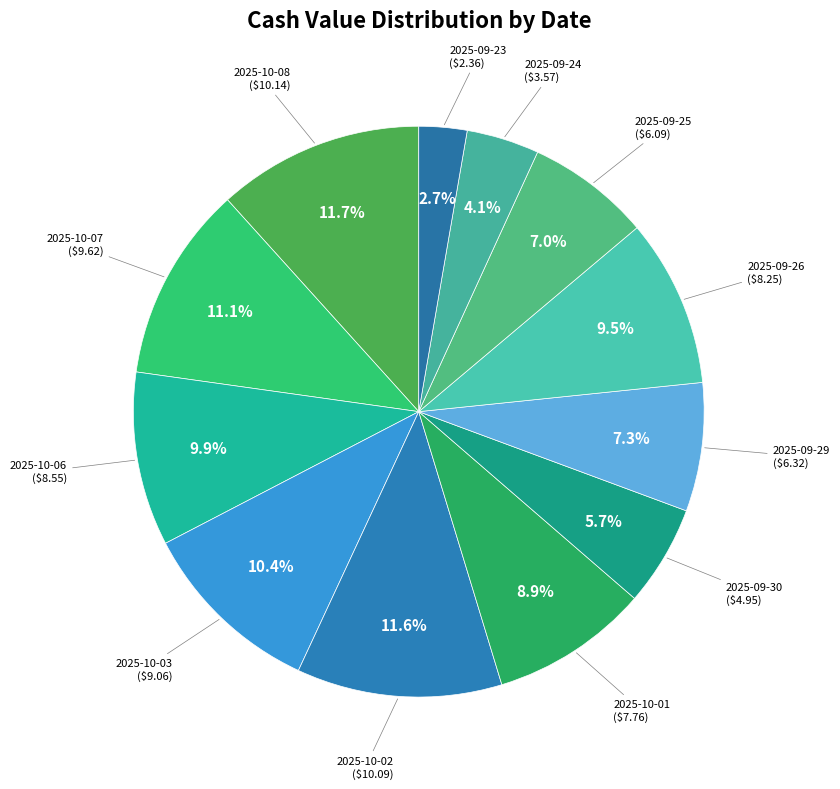

How many segments does this pie chart have?

12